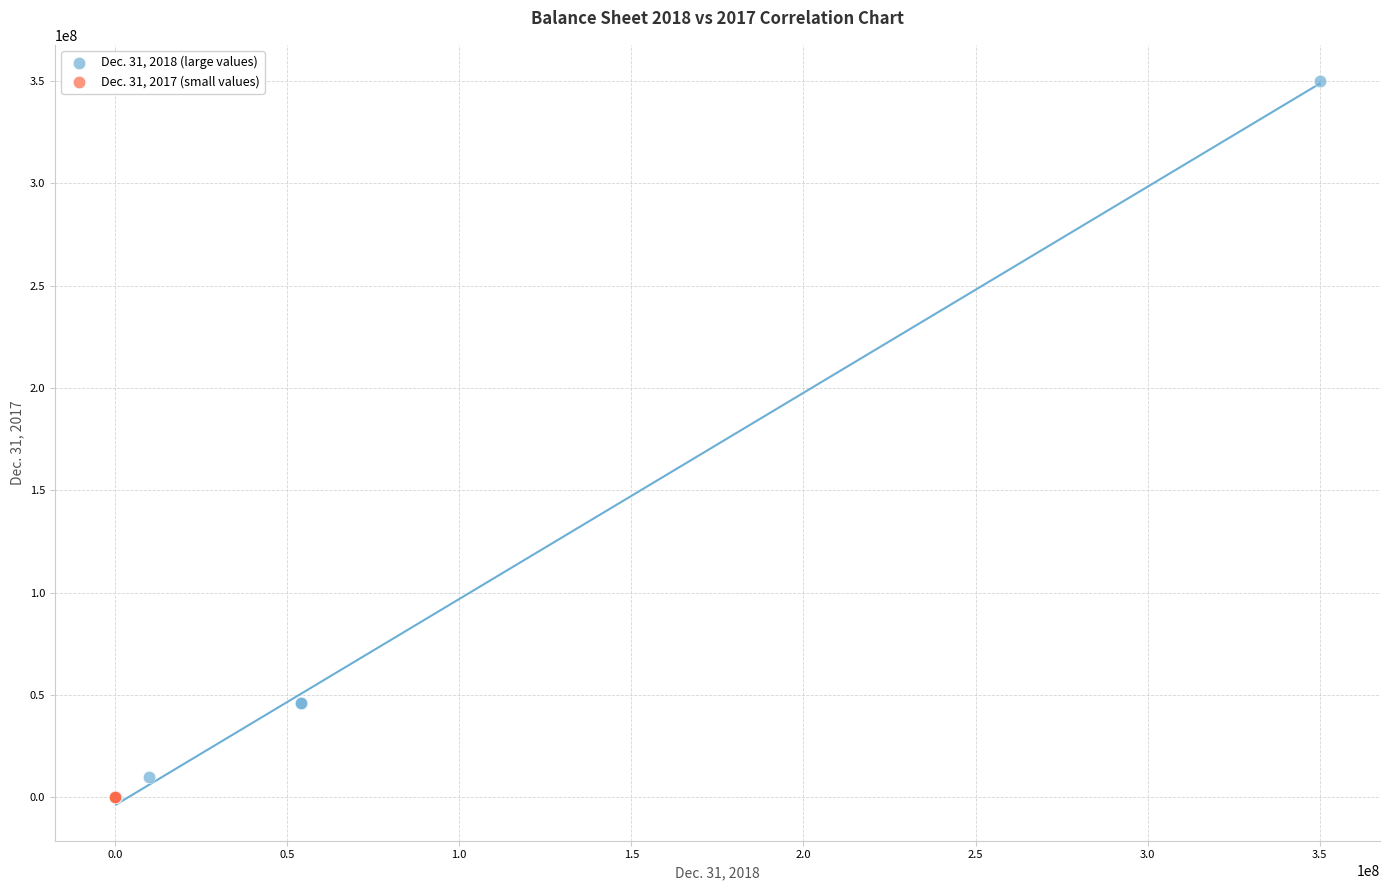

What are all the series names shown in the legend?

Dec. 31, 2018 (large values), Dec. 31, 2017 (small values)